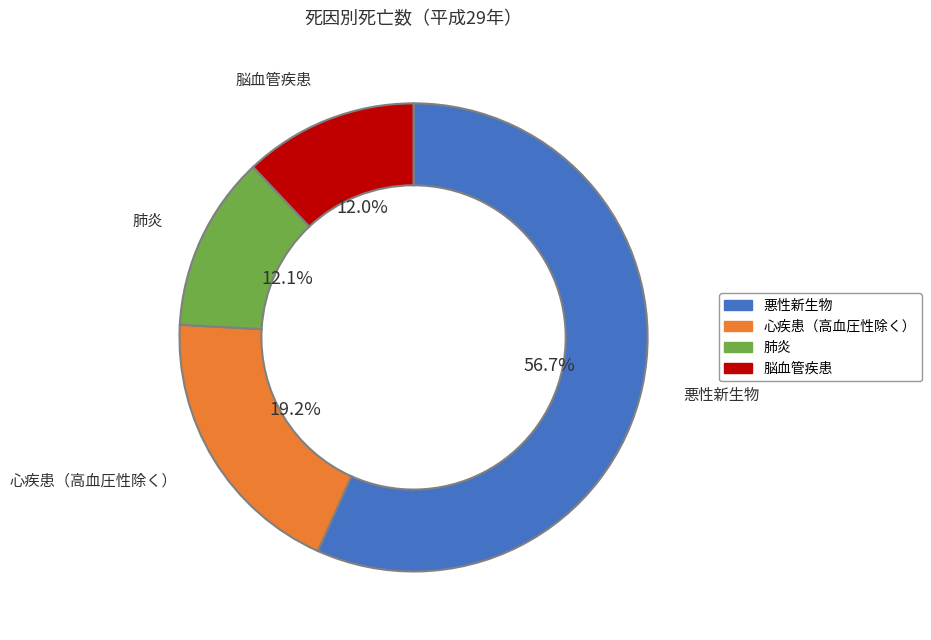

Is there a majority slice in this chart?

Yes